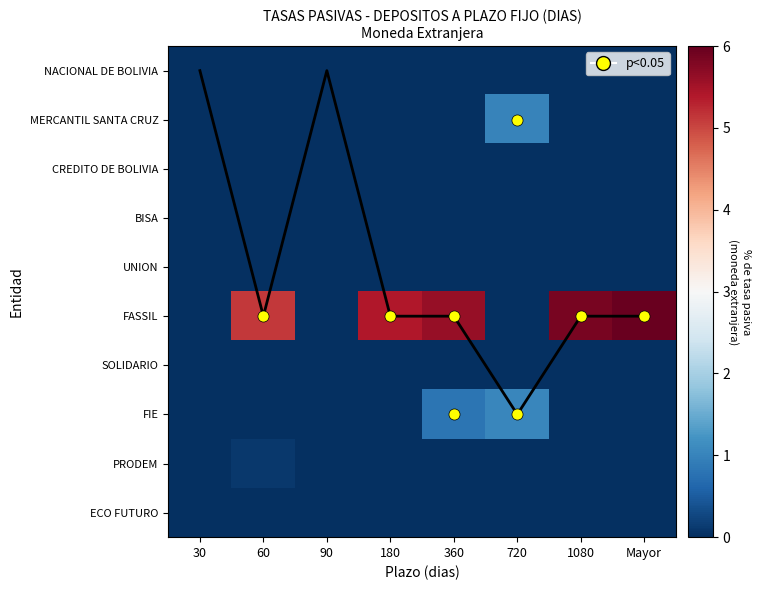

Which series has the largest total across all categories?

FASSIL